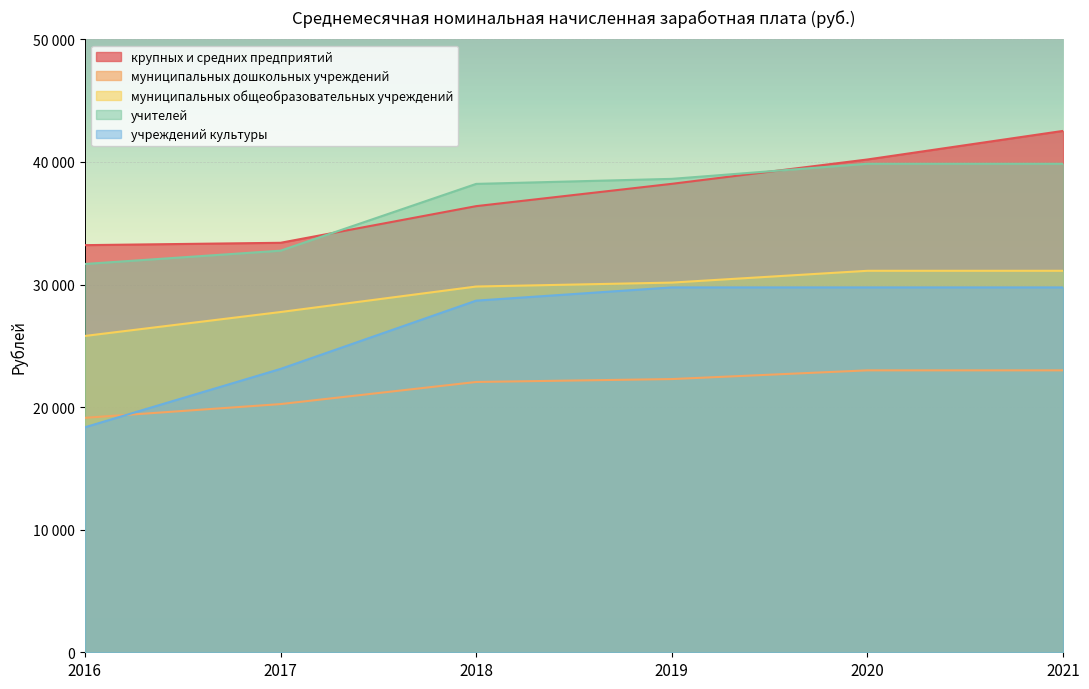

Is it true that учреждений культуры equals 29766.9 at 2021?

True